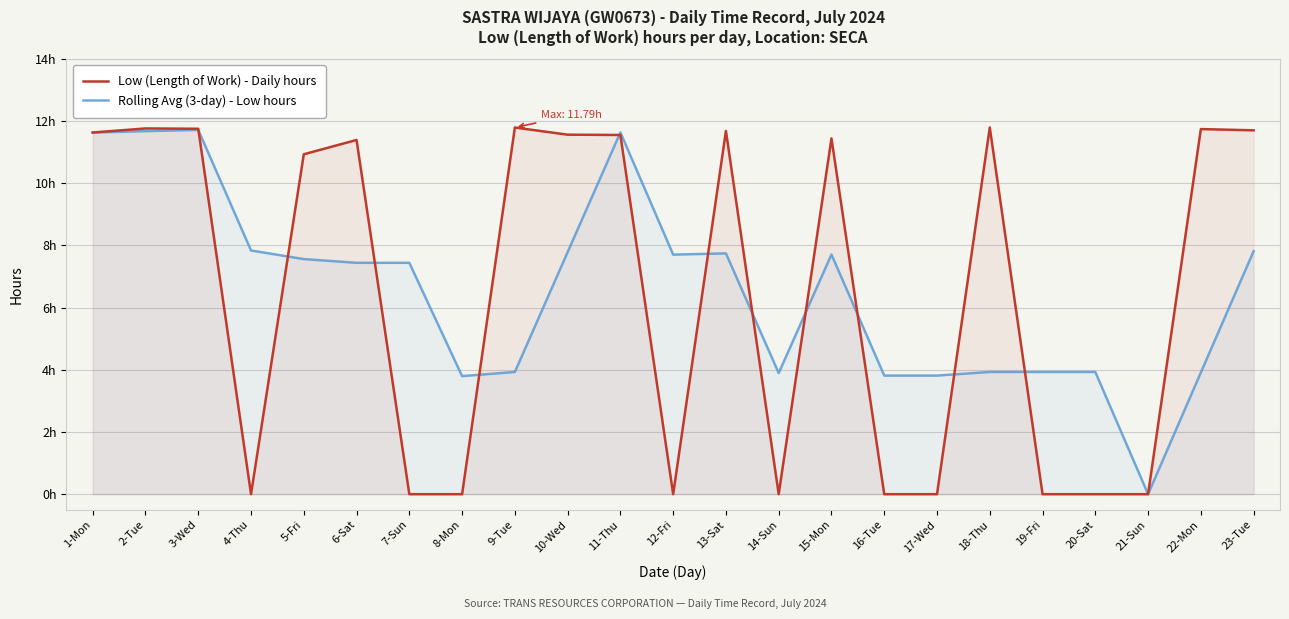

Where is the first local maximum for Rolling Avg (3-day) - Low hours?

3-Wed